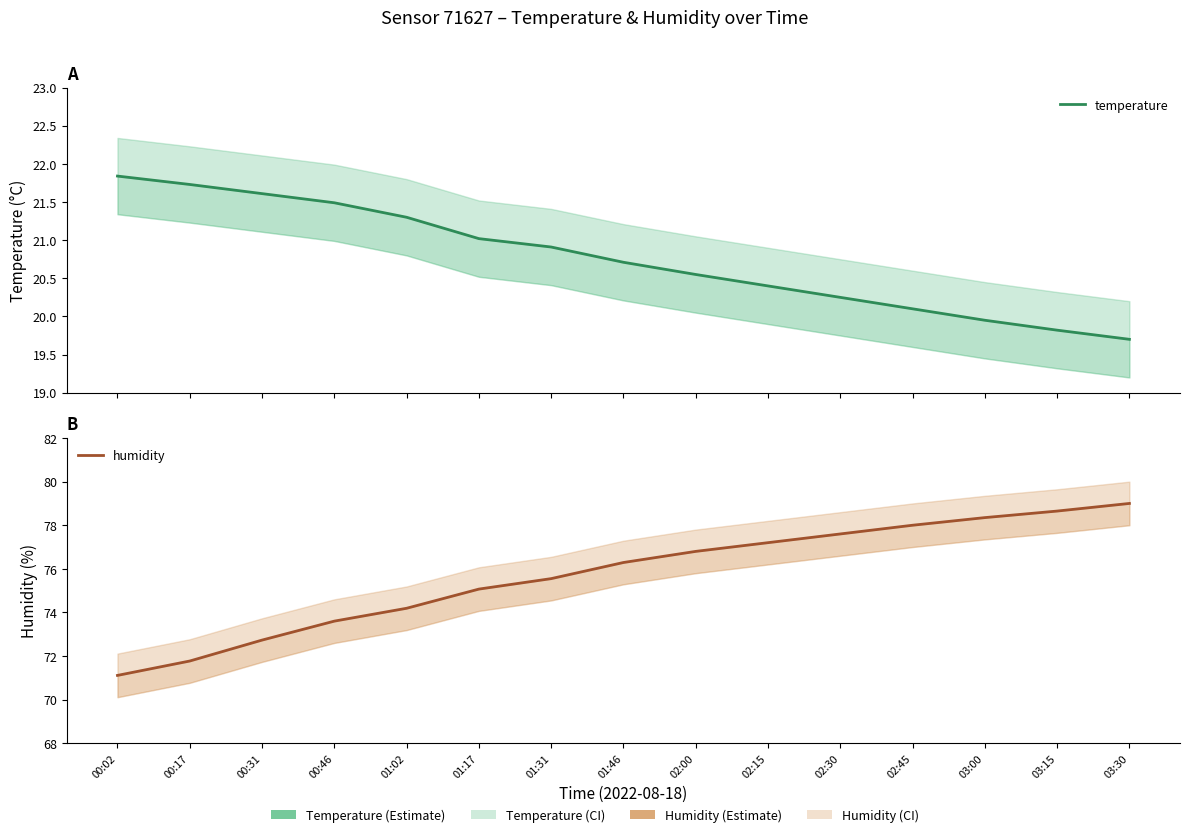

What are all the series names shown in the legend?

temperature, humidity